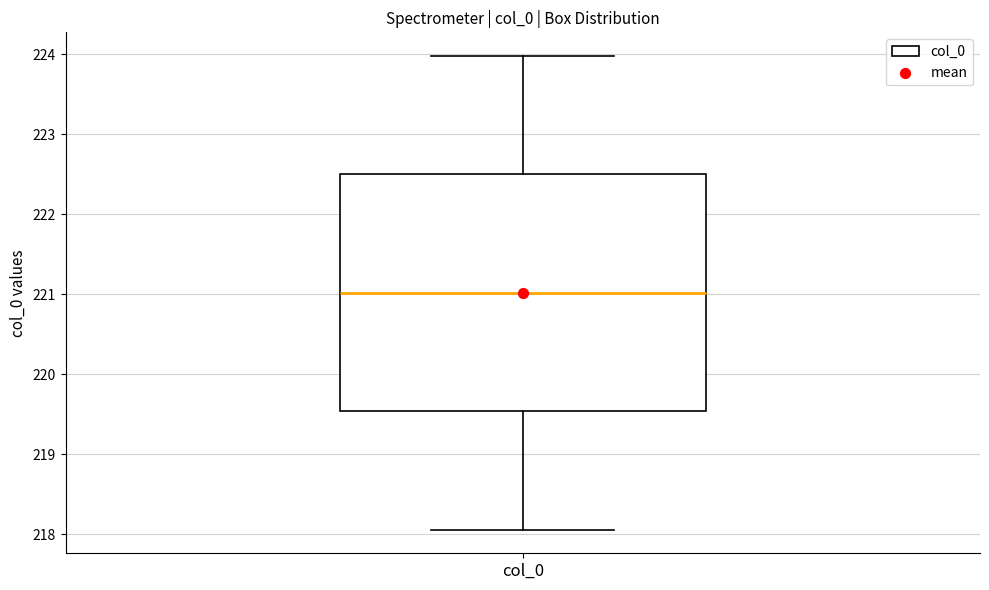

Read this box plot against the y-axis: the position of the median line, the range covered by the box, and the ends of both whiskers. The values are not printed on the chart, so give them approximately, as read against the axis.

median 221.0, box 219.5 to 222.5, whiskers 218.1 to 224.0